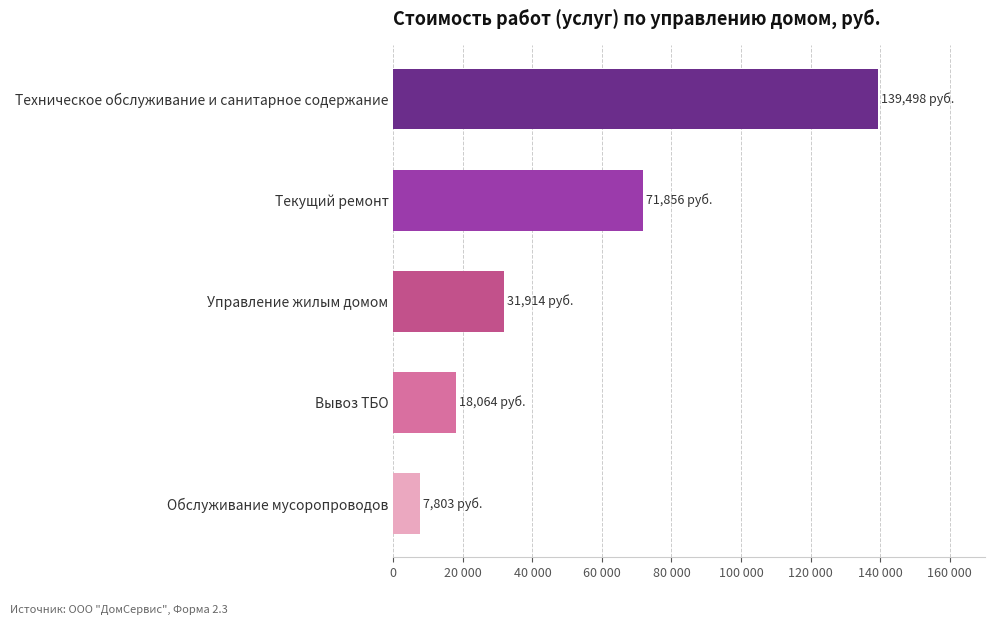

List the labels in order of value, largest first.

Техническое обслуживание и санитарное содержание, Текущий ремонт, Управление жилым домом, Вывоз ТБО, Обслуживание мусоропроводов